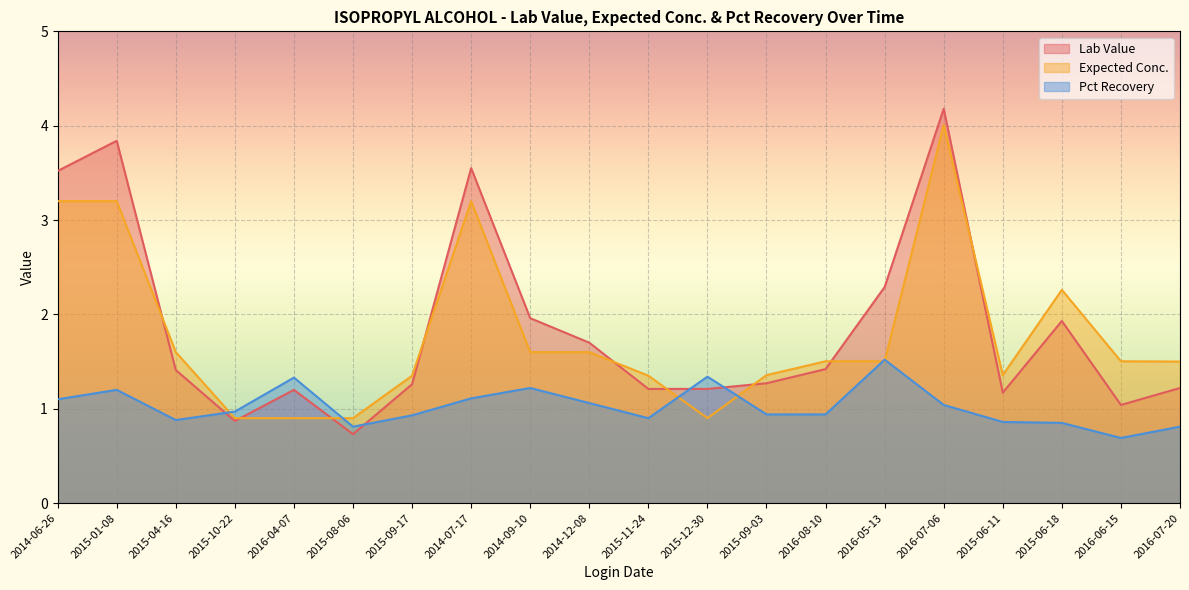

What is the label of the 18th point from the left?

2015-06-18